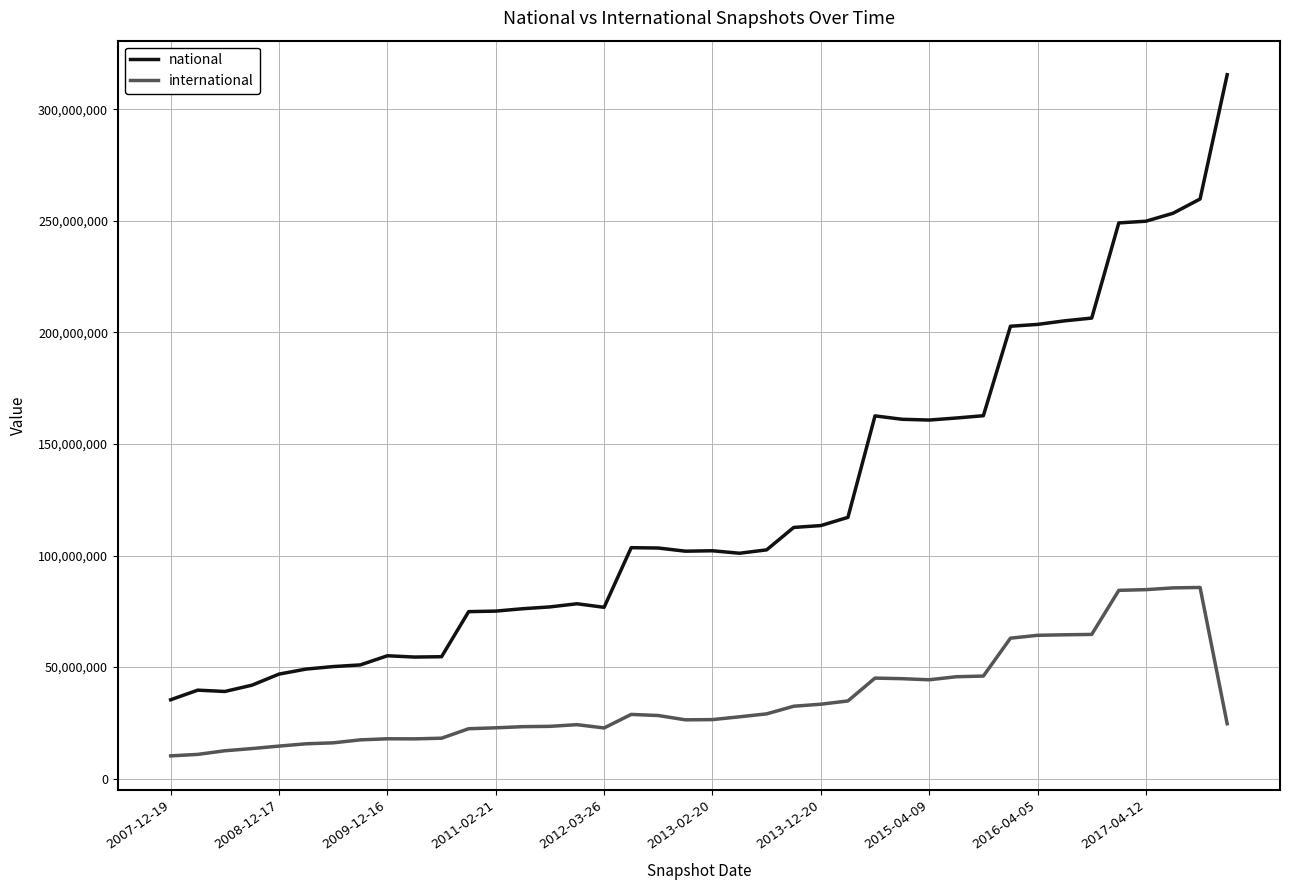

Does the chart display data point markers on the line(s)?

No